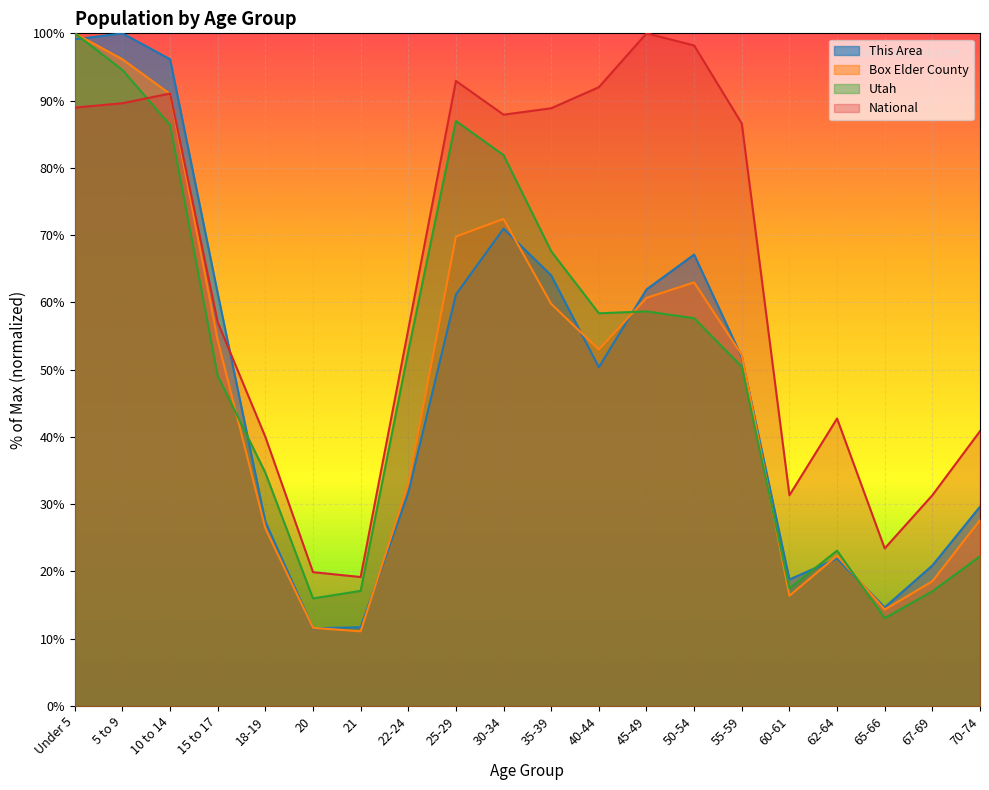

How many times do National and This Area cross each other?

1